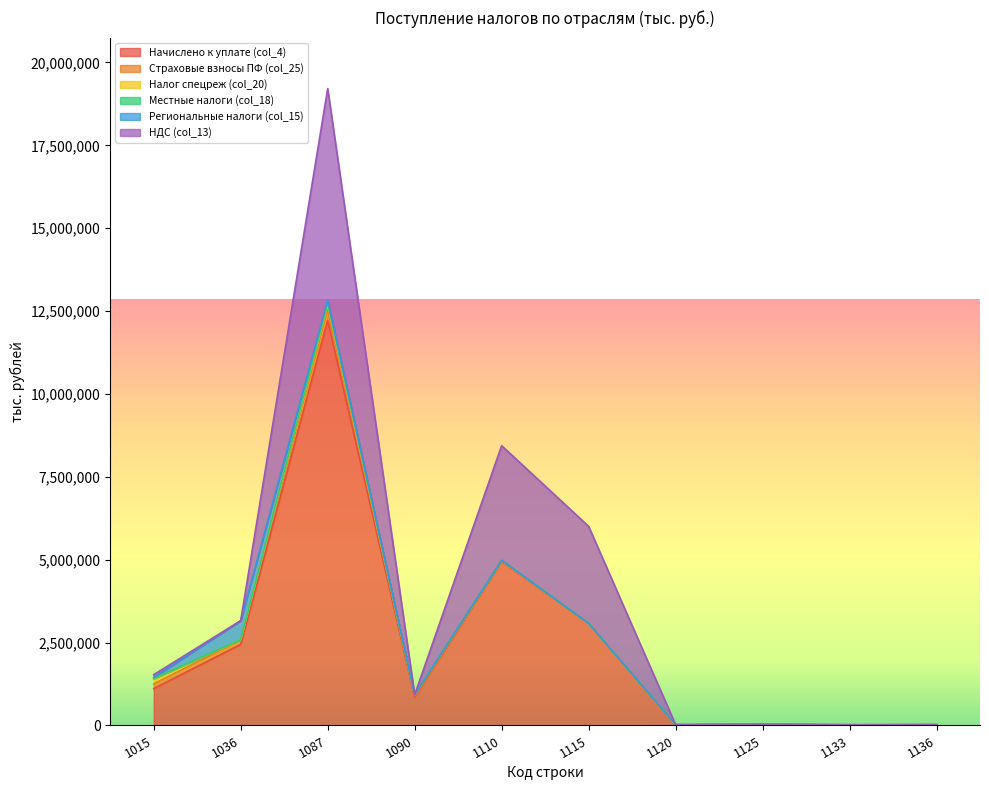

Reading right to left, list all the values displayed in this chart.

Начислено к уплате (col_4): 1136=22504	1133=16043	1125=27602	1120=17593	1115=3080678	1110=4949651	1090=854864	1087=12216990	1036=2444846	1015=1111724
Страховые взносы ПФ (col_25): 1136=873	1133=1425	1125=2123	1120=1546	1115=720	1110=20919	1090=36099	1087=343919	1036=132288	1015=141027
Налог спецреж (col_20): 1136=308	1133=3737	1125=3672	1120=5042	1115=227	1110=2639	1090=29015	1087=143671	1036=4586	1015=156149
Местные налоги (col_18): 1136=0	1133=-106	1125=0	1120=14	1115=0	1110=7095	1090=2080	1087=40339	1036=6816	1015=11914
Региональные налоги (col_15): 1136=179	1133=-1	1125=1	1120=-2	1115=433	1110=4151	1090=3486	1087=87009	1036=573853	1015=29020
НДС (col_13): 1136=0	1133=0	1125=0	1120=0	1115=2925446	1110=3456026	1090=0	1087=6381472	1036=0	1015=82020